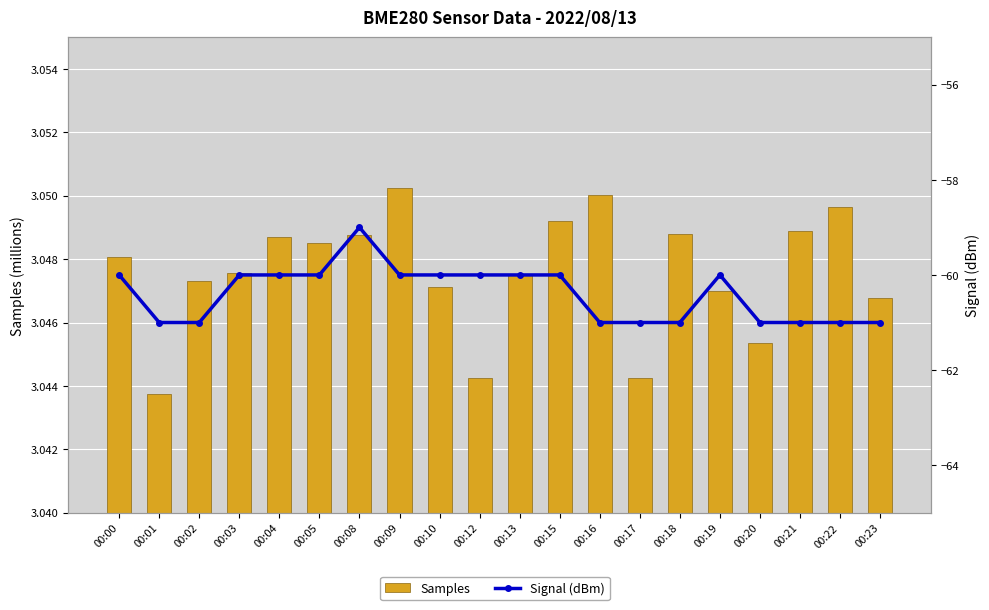

Reading left to right, transcribe all the data shown in this chart.

Samples: 3.0	3.0	3.0	3.0	3.0	3.0	3.0	3.1	3.0	3.0	3.0	3.0	3.1	3.0	3.0	3.0	3.0	3.0	3.0	3.0
Signal (dBm): -60.0	-61.0	-61.0	-60.0	-60.0	-60.0	-59.0	-60.0	-60.0	-60.0	-60.0	-60.0	-61.0	-61.0	-61.0	-60.0	-61.0	-61.0	-61.0	-61.0